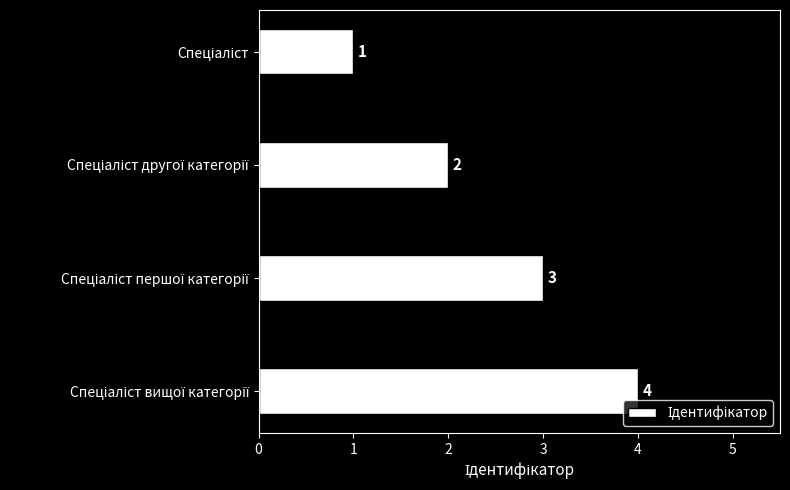

What is the value of the 3rd bar from the top?

3